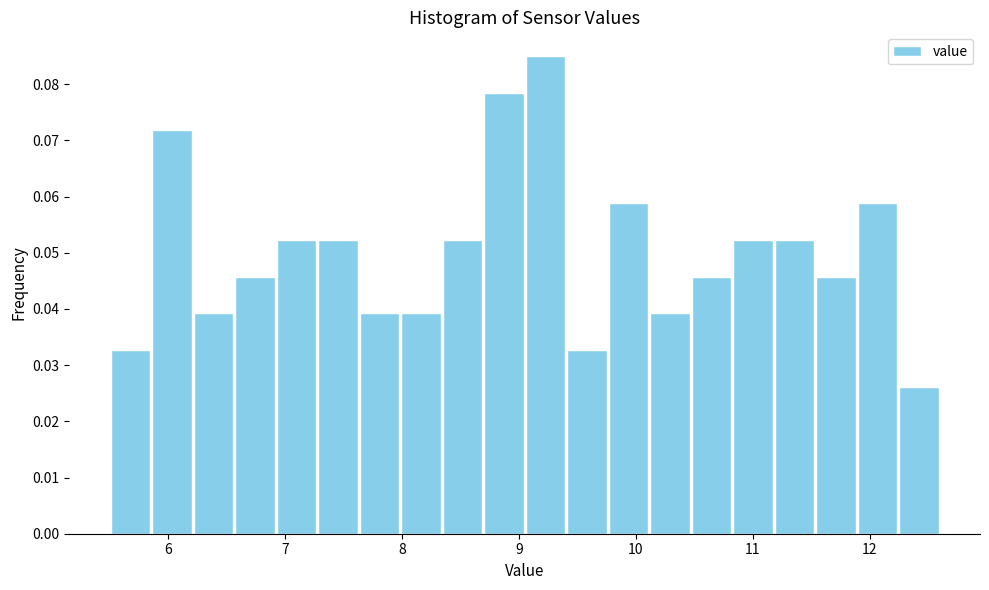

Read against the x-axis, roughly where is the centre of the tallest bar?

9.2